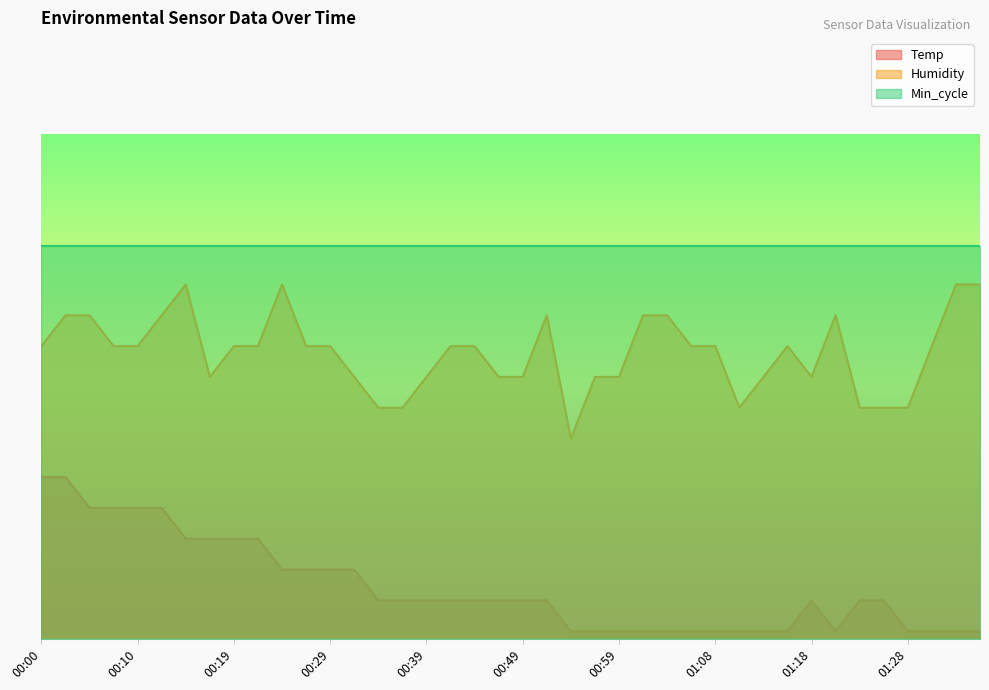

Read the Temp value at 00:19.

40.0